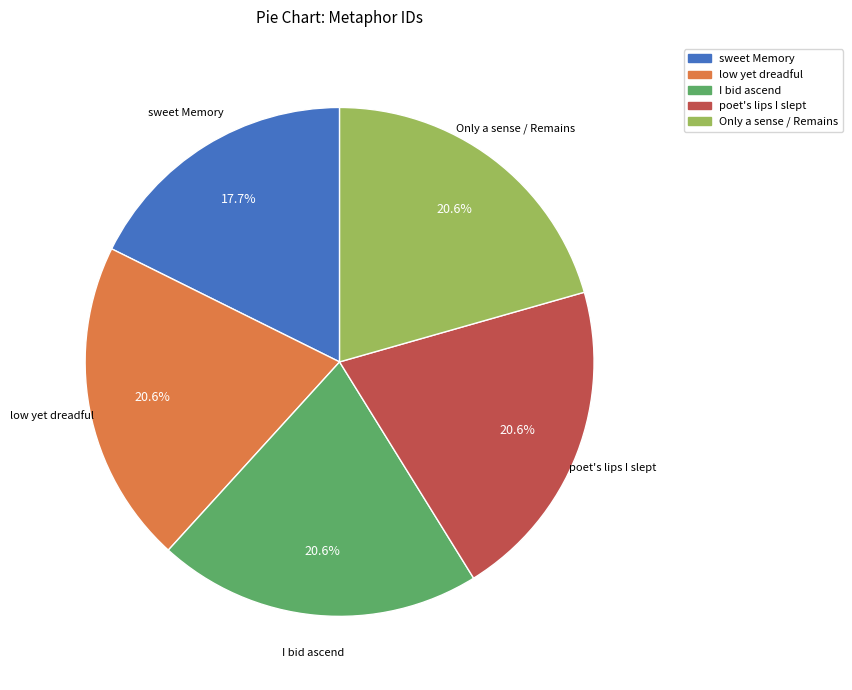

Is there a majority slice in this chart?

No